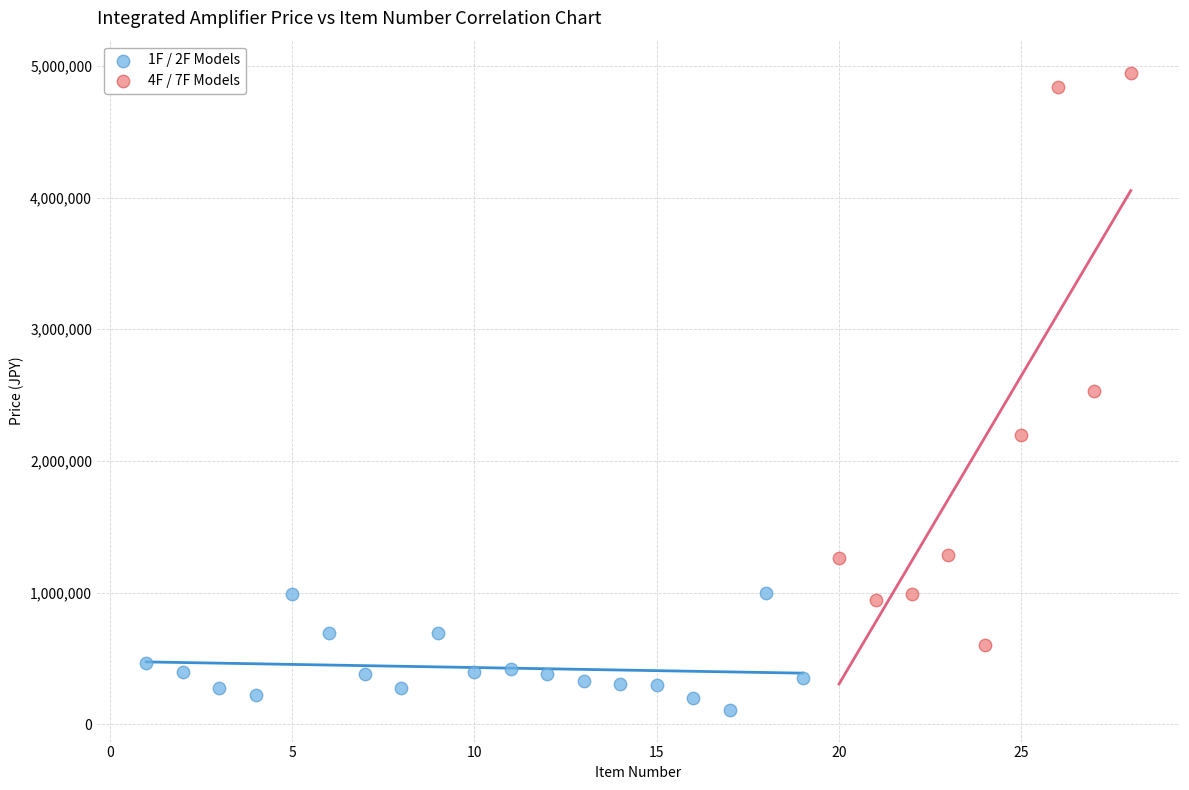

Which series reaches the maximum Y coordinate?

4F / 7F Models